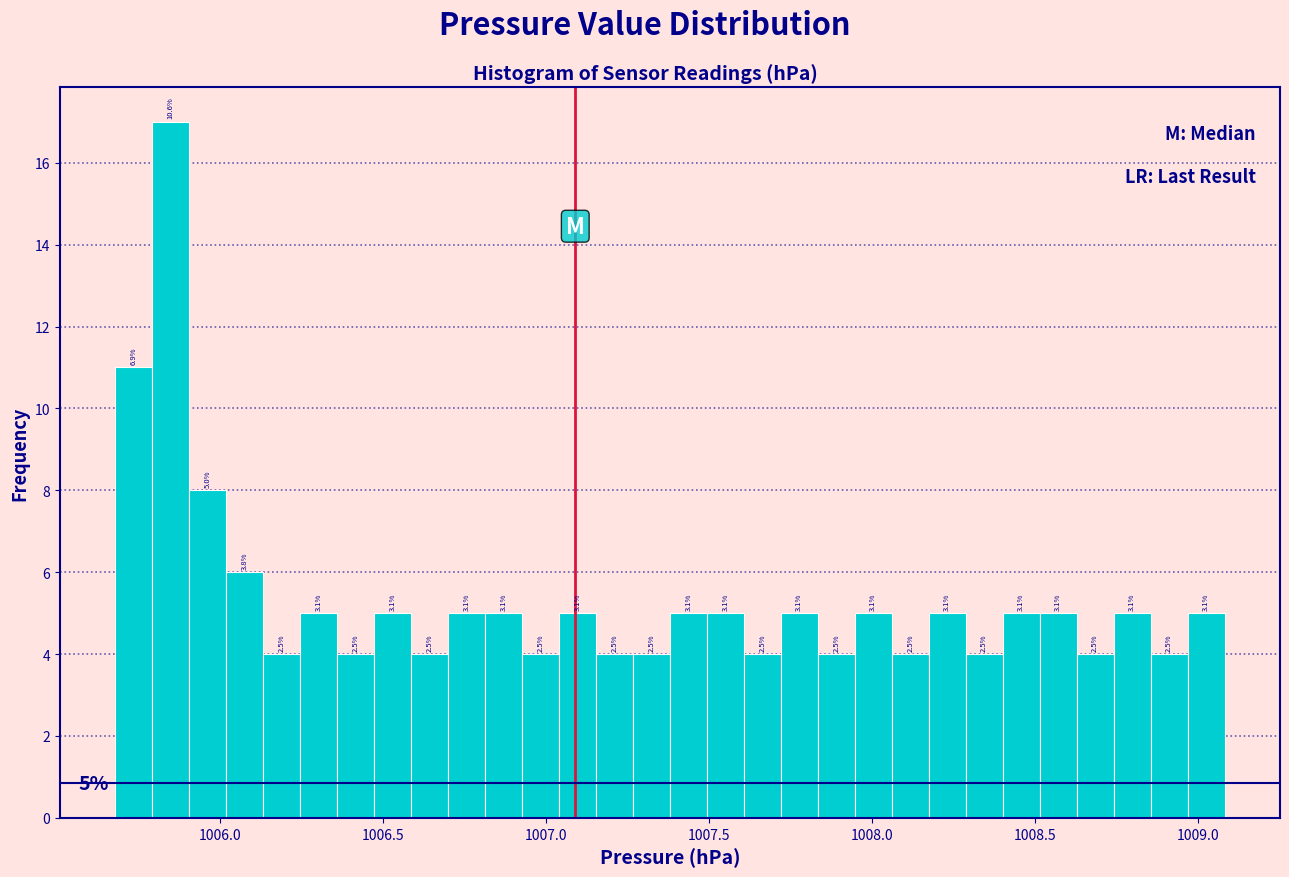

Read against the x-axis, roughly where is the centre of the tallest bar?

1005.85